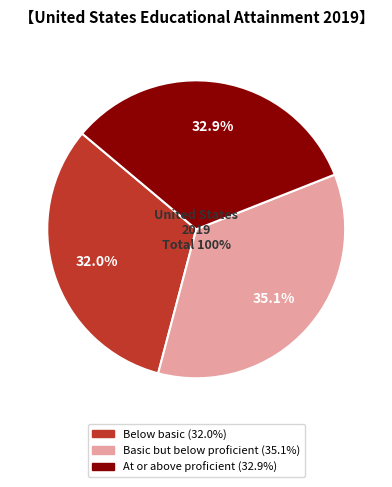

Is At or above proficient the majority of the pie?

No